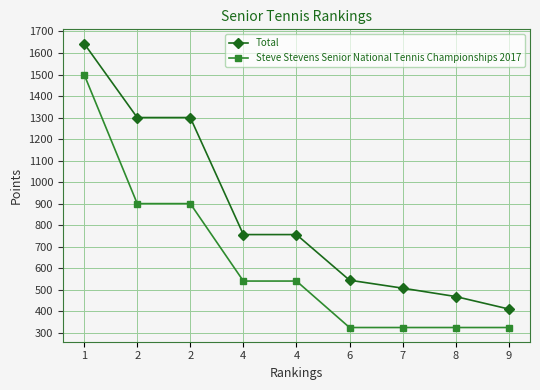

What is the approximate value of Total at 1, to the nearest 100?

1600